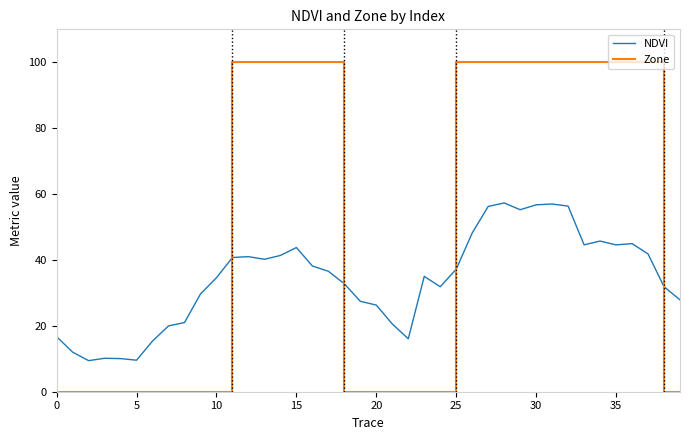

After their last crossing, which series has the higher values: NDVI or Zone?

NDVI